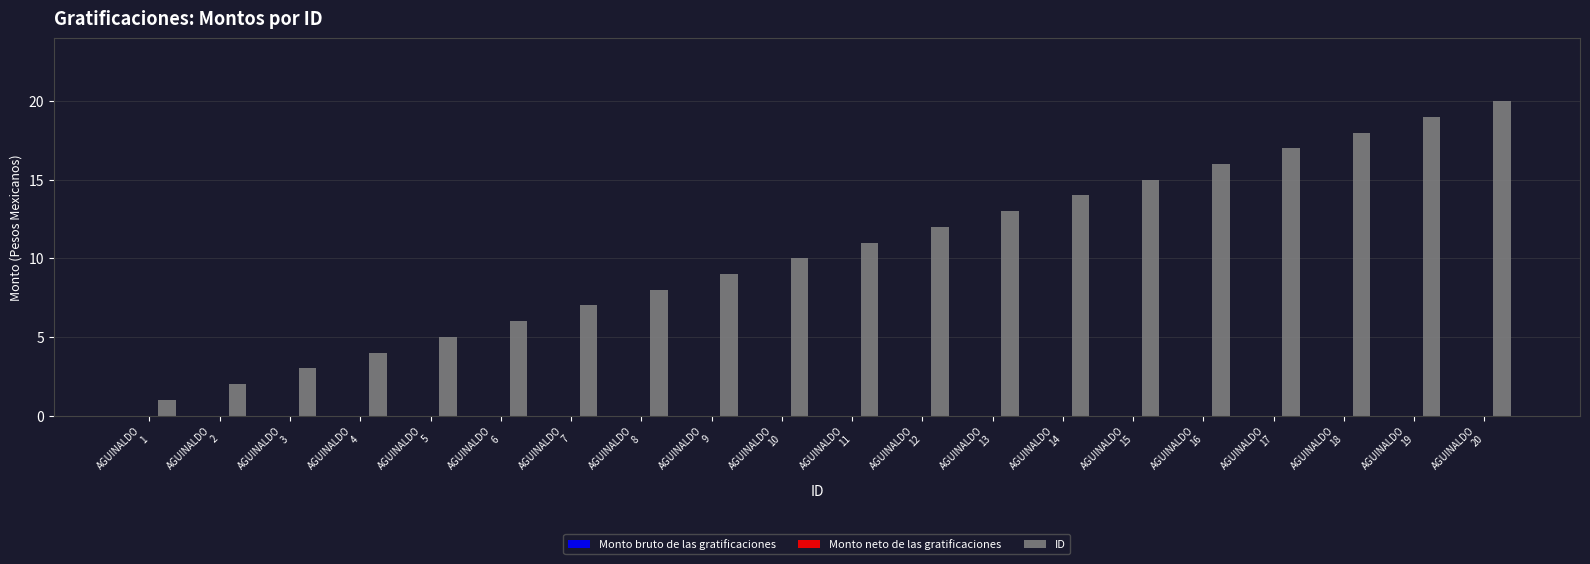

What is the maximum value shown in the chart?

20